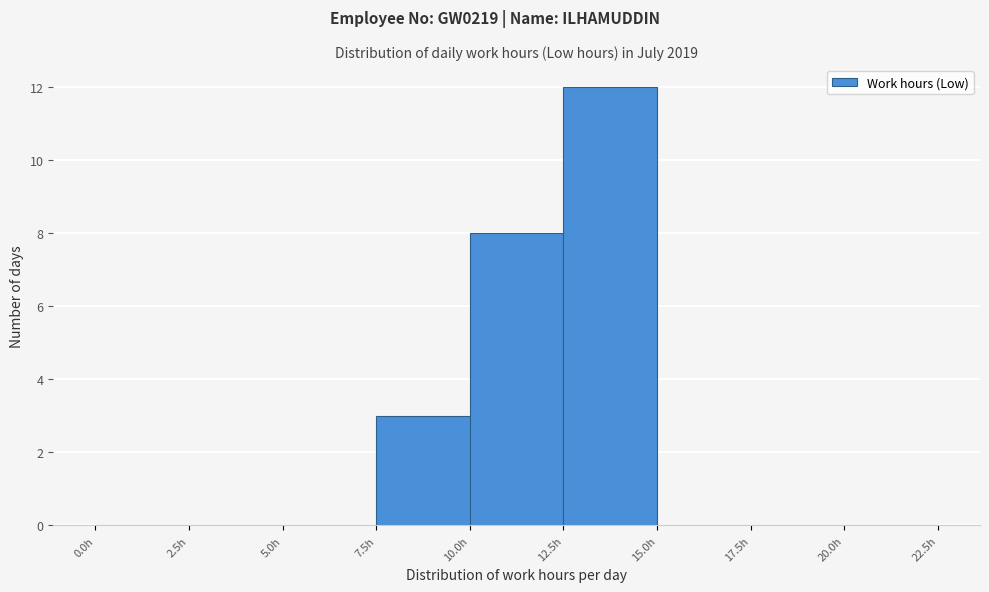

Reading left to right, transcribe this chart: for each bar, give the range it covers on the x-axis and its height. The values are not printed on the chart, so give them approximately, as read against the axis.

0.0 to 2.5: 0
2.5 to 5.0: 0
5.0 to 7.5: 0
7.5 to 10.0: 3
10.0 to 12.5: 8
12.5 to 15.0: 12
15.0 to 17.5: 0
17.5 to 20.0: 0
20.0 to 22.5: 0